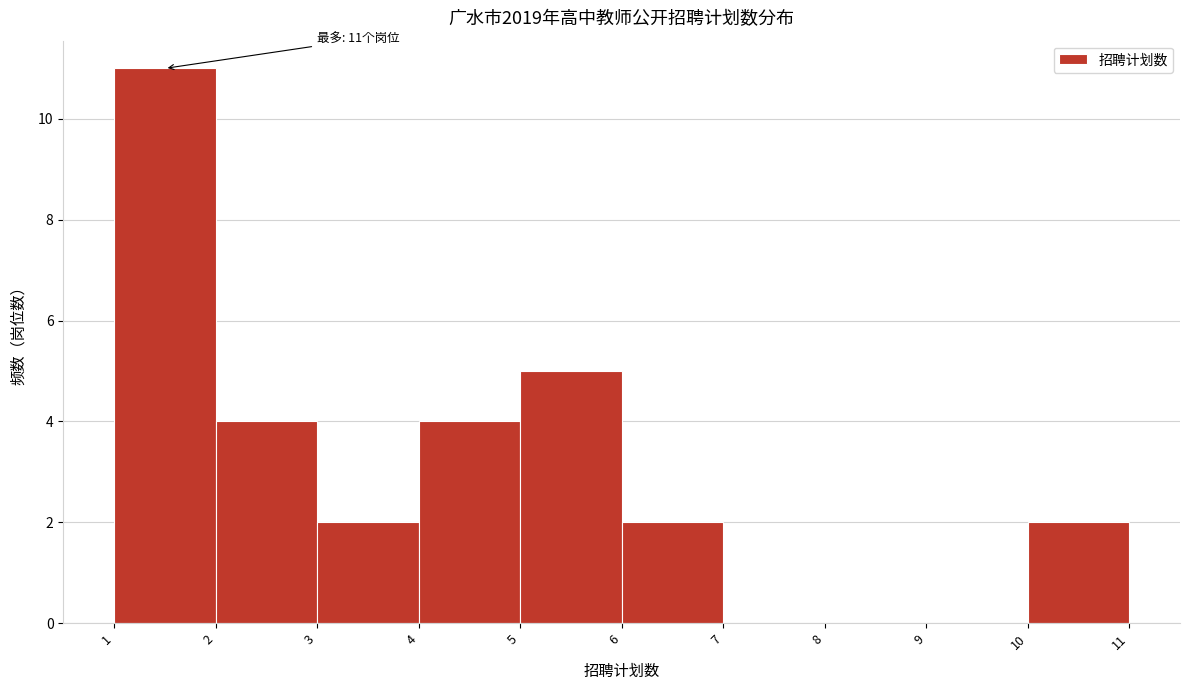

Over which range of the x-axis is the bar tallest?

1 to 2